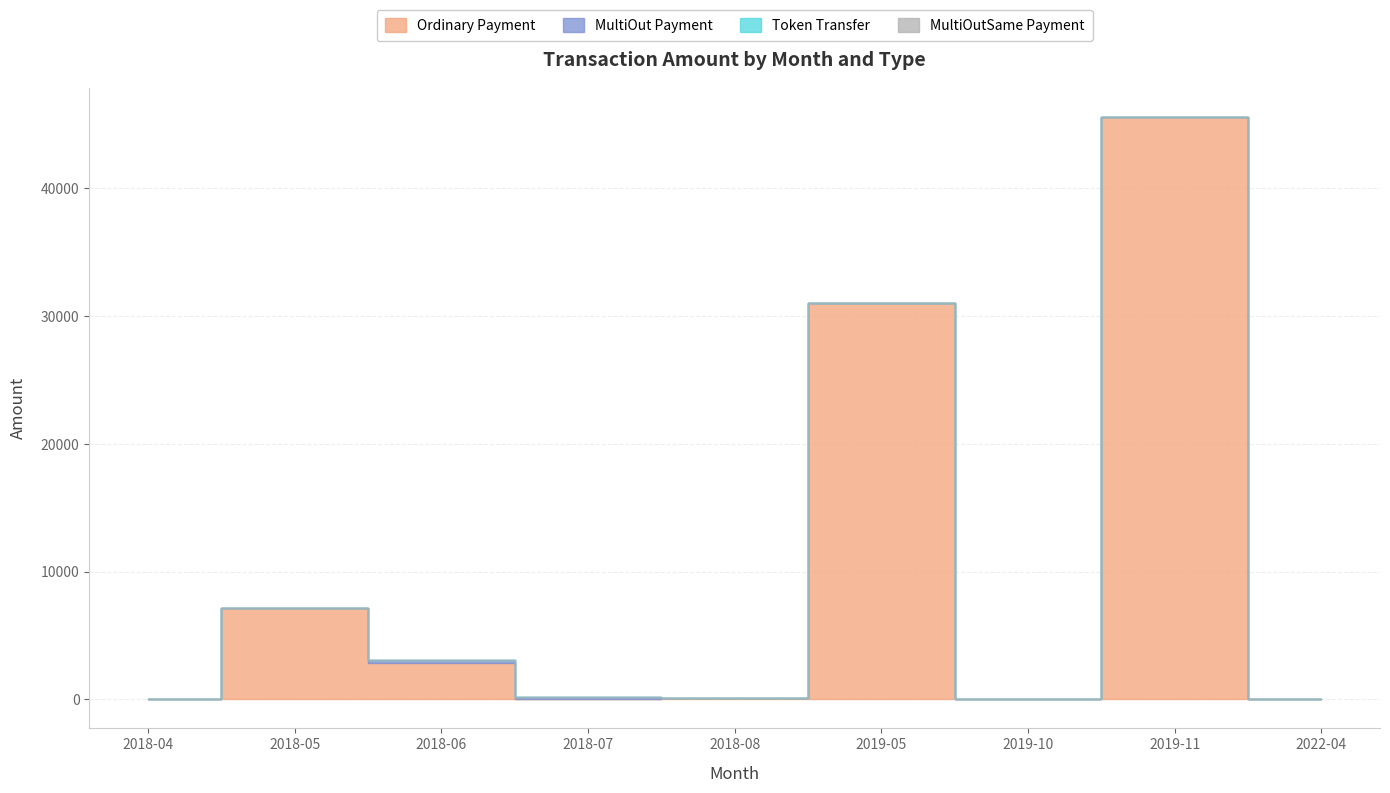

Is it true that MultiOutSame Payment equals 0.0 at 2019-11?

True